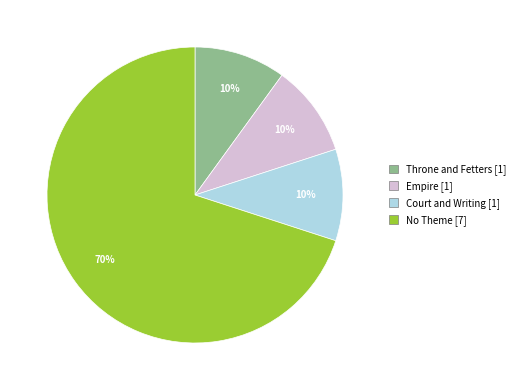

What is the ratio of the value at Throne and Fetters to the value at Court and Writing?

1.0